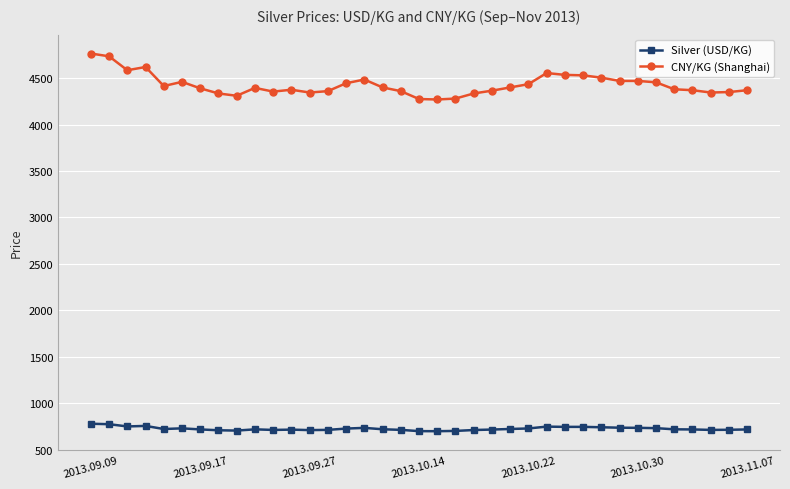

True or false: Silver (USD/KG) and CNY/KG (Shanghai) cross at least once.

False